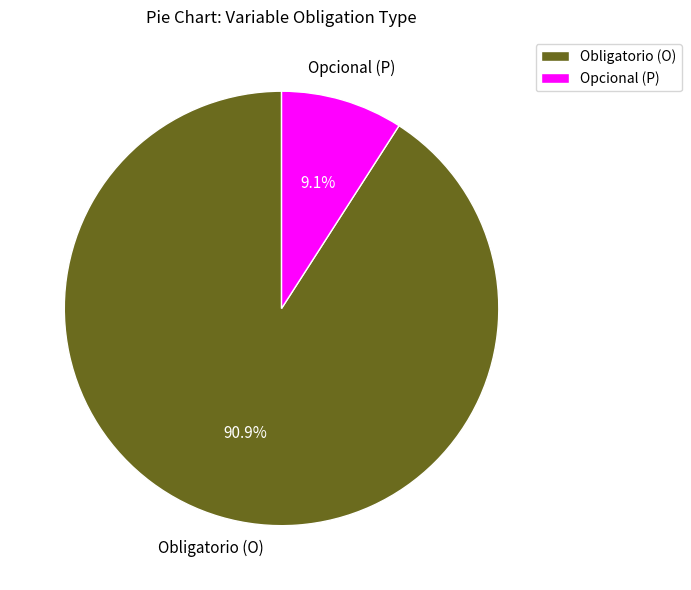

True or false: Opcional (P) accounts for 4% of the total.

False